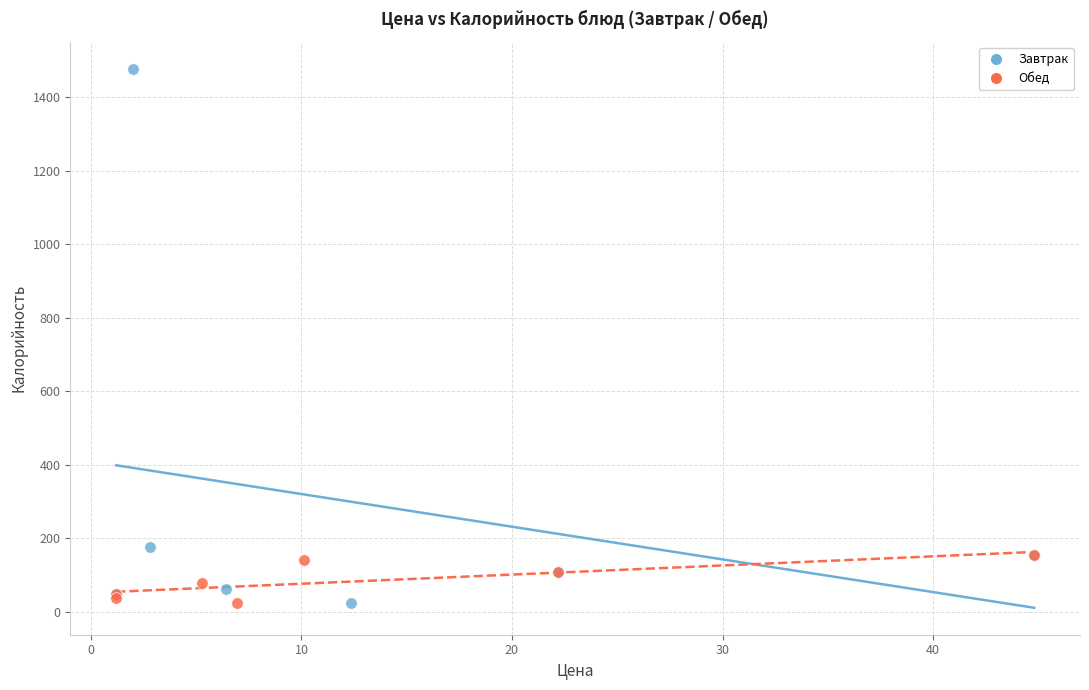

What are all the series names shown in the legend?

Завтрак, Обед